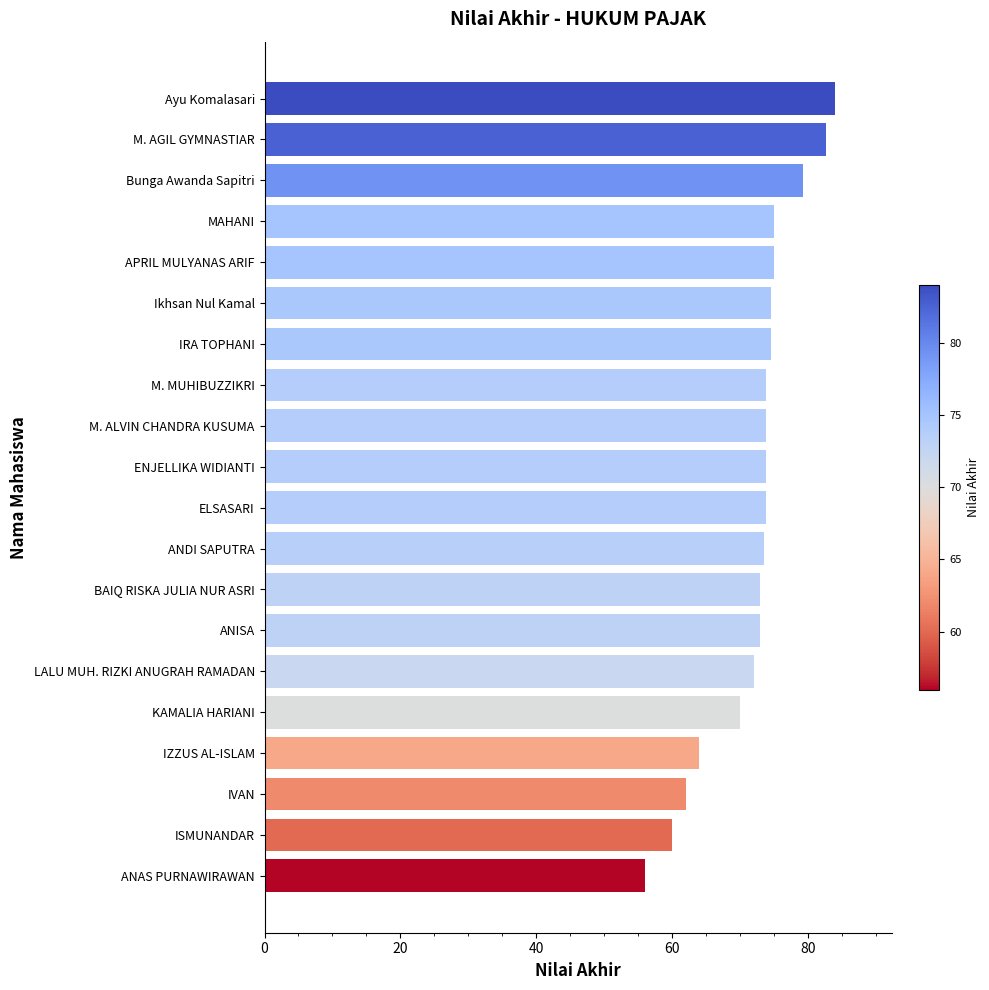

What is the difference between the second highest and minimum values?

26.6